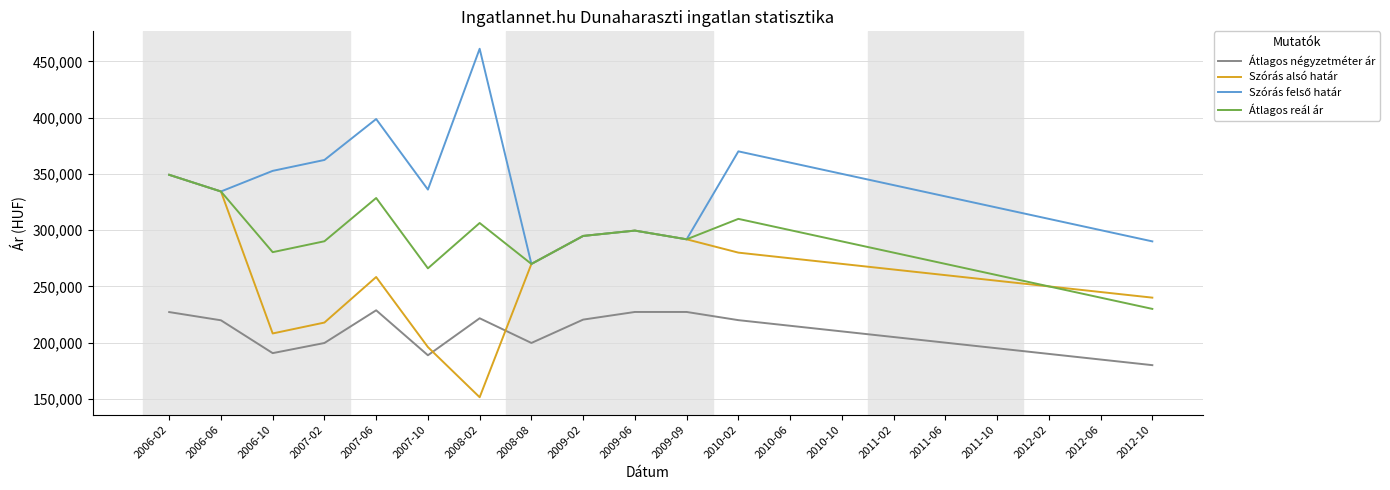

What is the smallest value displayed?

151492